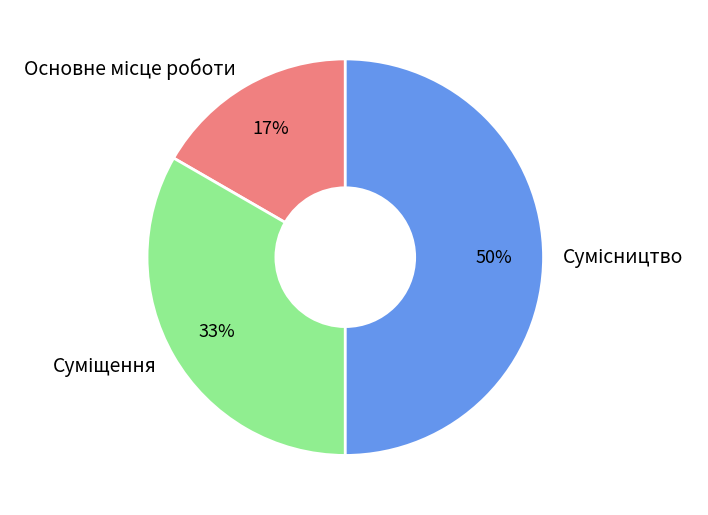

To the nearest percent, what is the average slice percentage?

33%